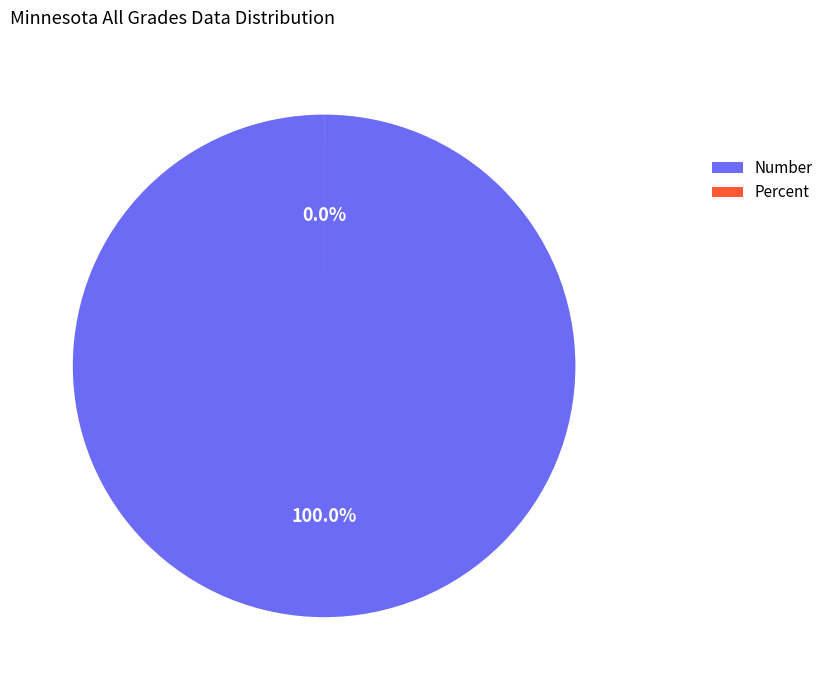

How many segments does this pie chart have?

2